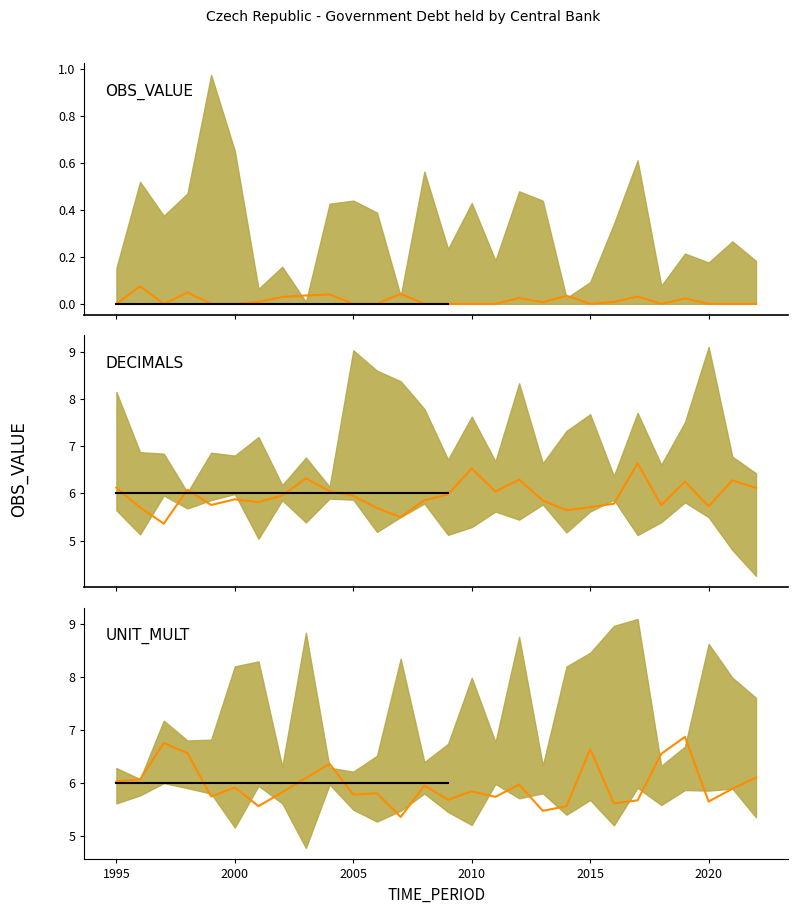

What is the value of the DECIMALS point at the 9th from the left?

6